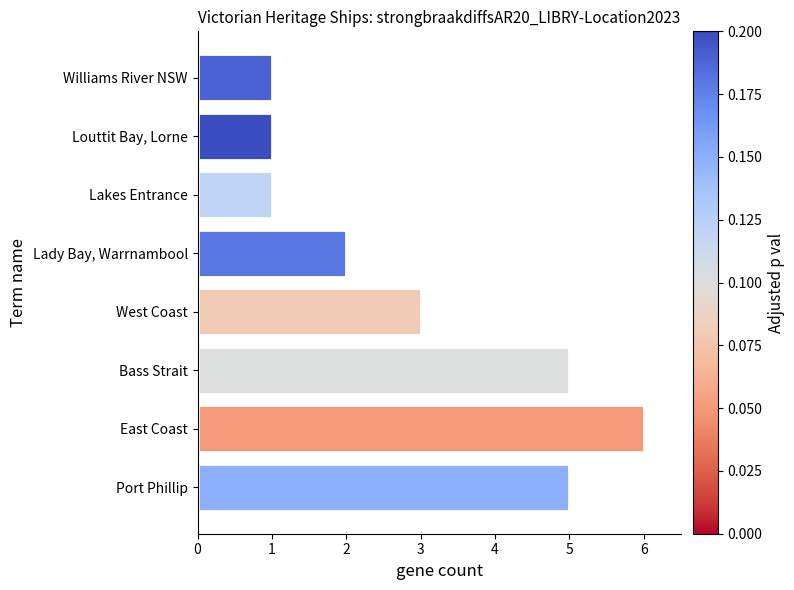

At which category does the chart reach its peak across all series?

East Coast